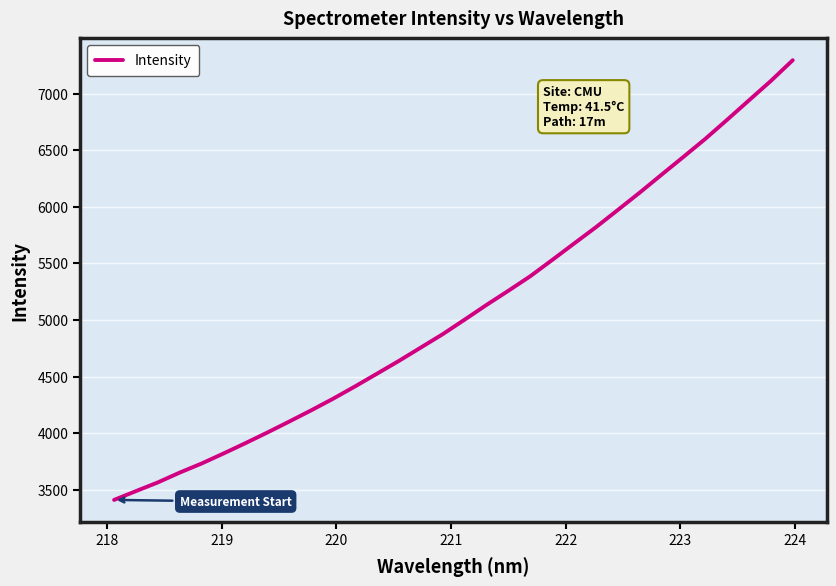

How many lines are shown in the chart?

1